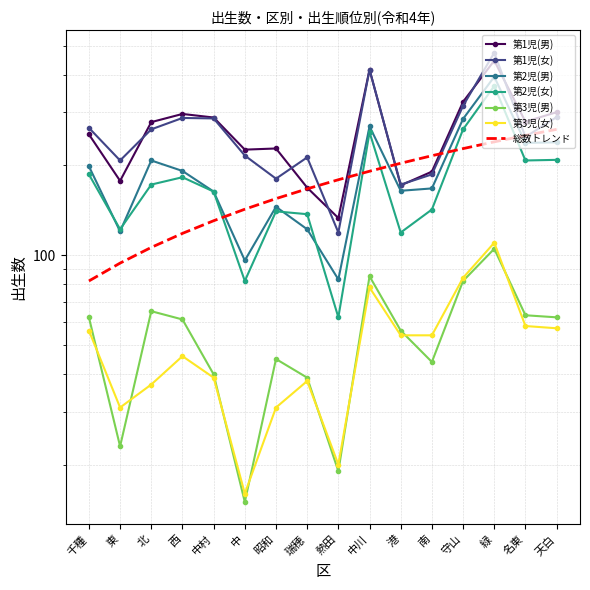

What is the total value across all series at 中川?

1521